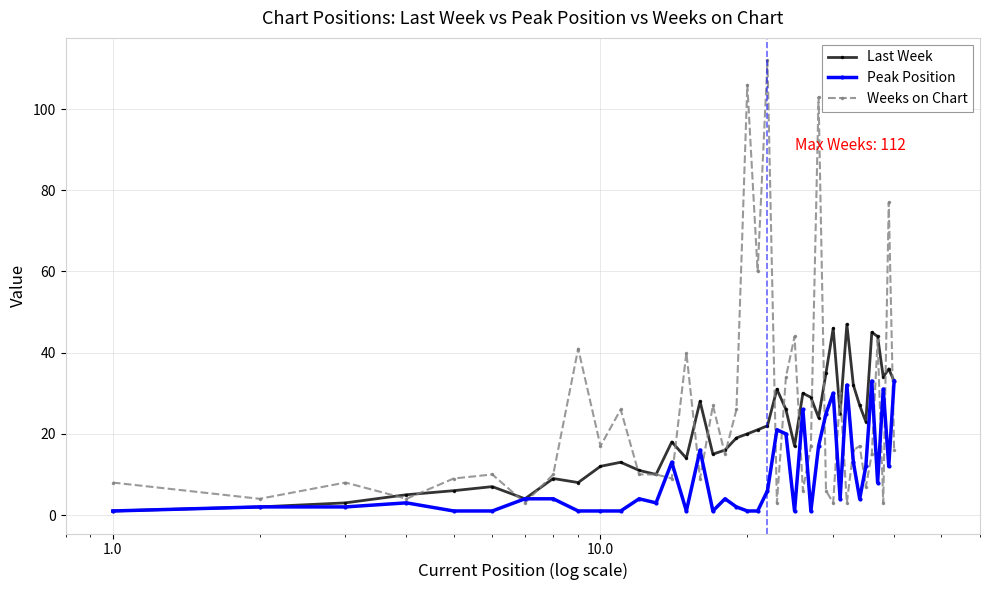

What is the maximum value shown in the chart?

112